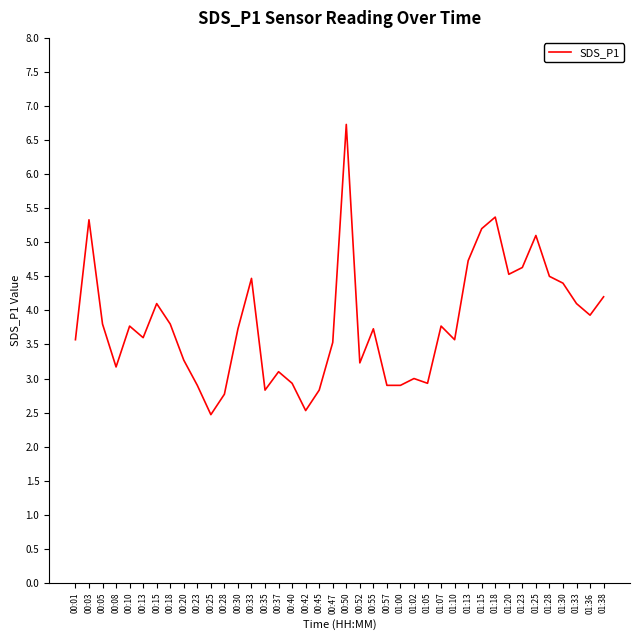

How many interior local peaks (higher than both neighbors) does the data have?

11